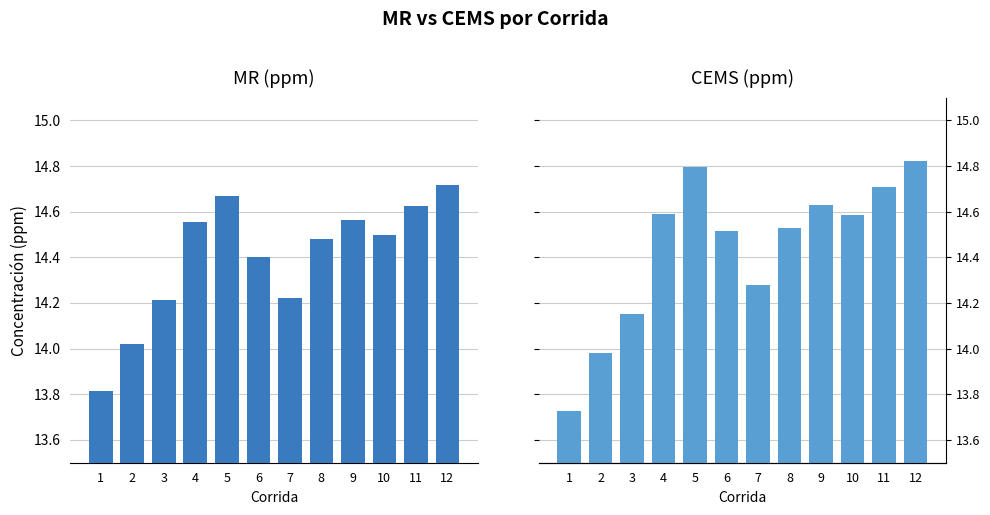

At which category is the sum across all series the highest?

12